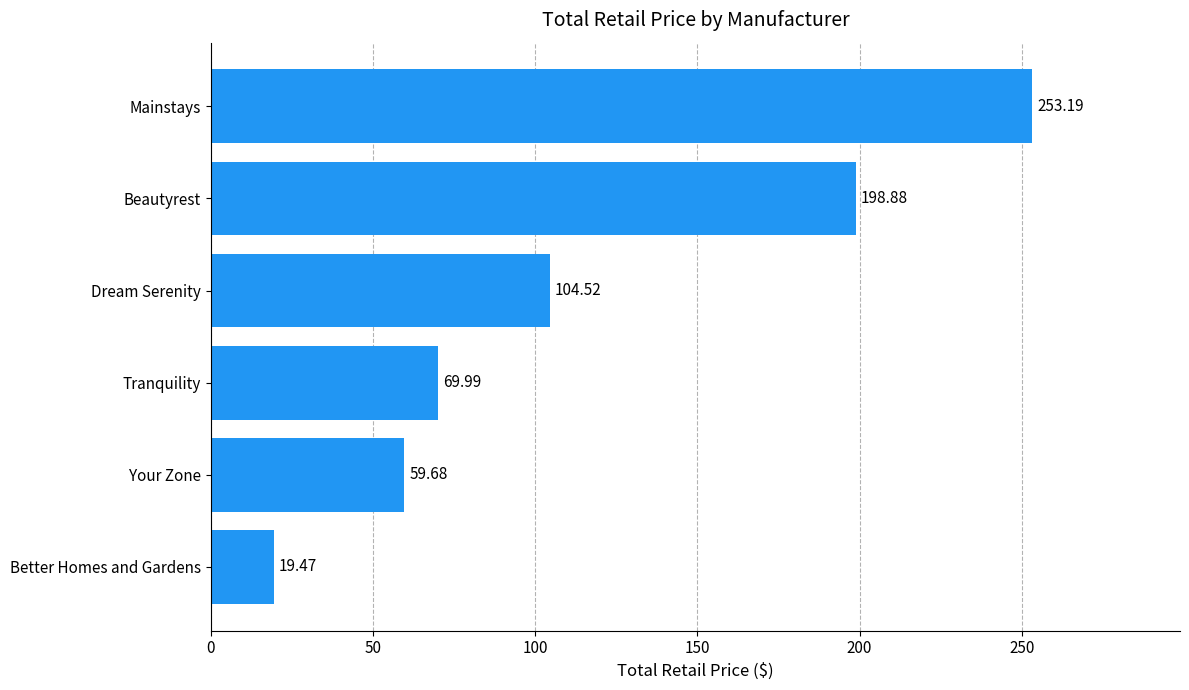

What is the difference between the maximum and second lowest values?

193.5